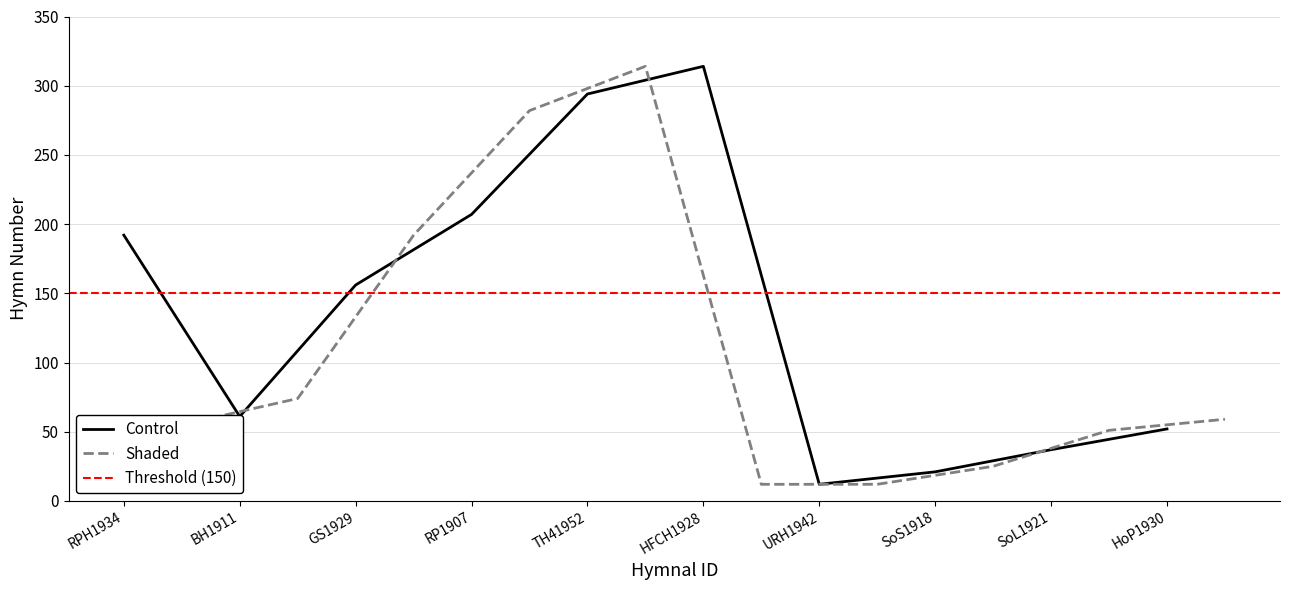

What are all the series names shown in the legend?

Control, Shaded